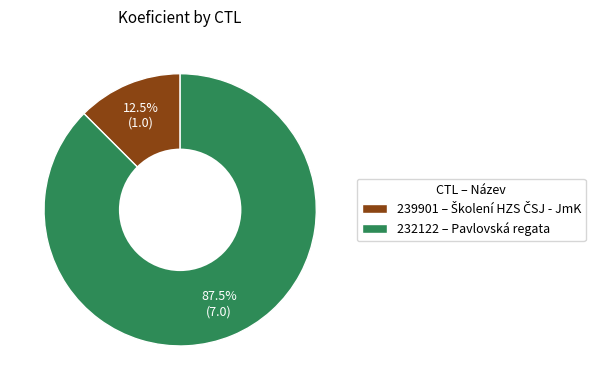

What is the ratio of the value at 239901 to the value at 232122?

0.1